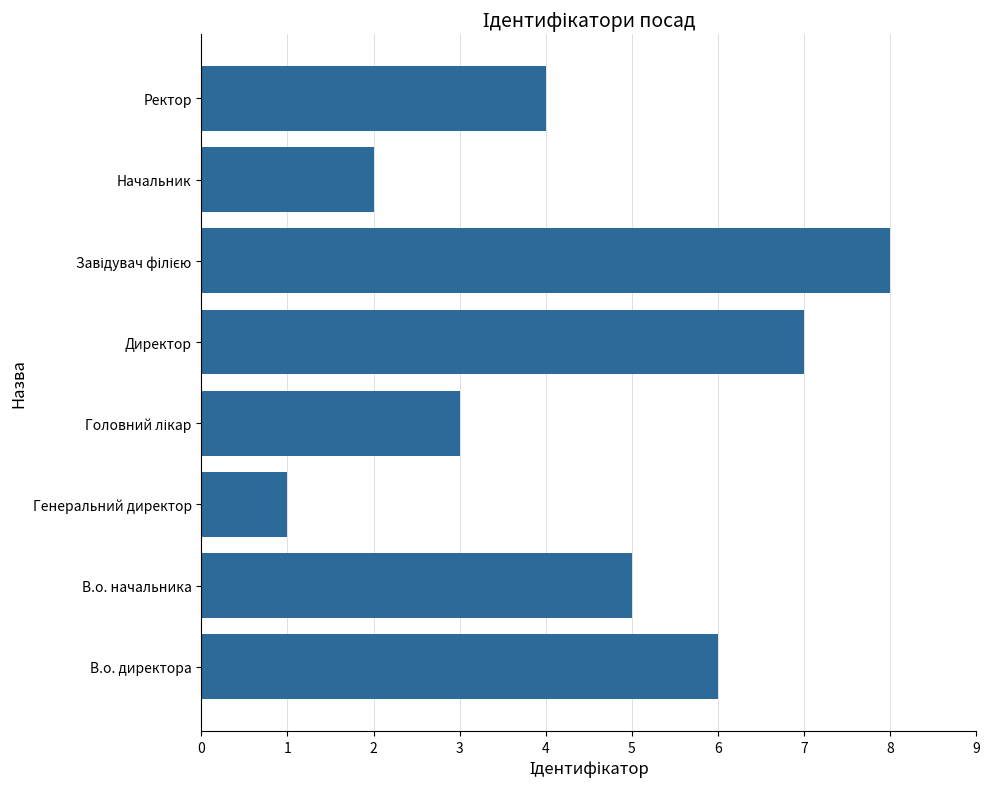

Which category has the lowest value across all series?

Генеральний директор